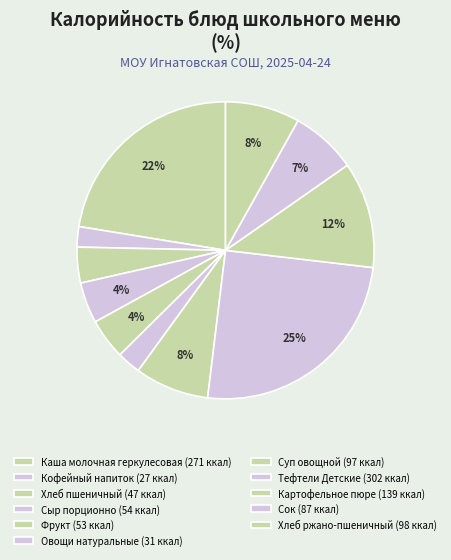

Approximately how many times larger is the value at Хлеб ржано-пшеничный compared to Овощи натуральные?

3.1